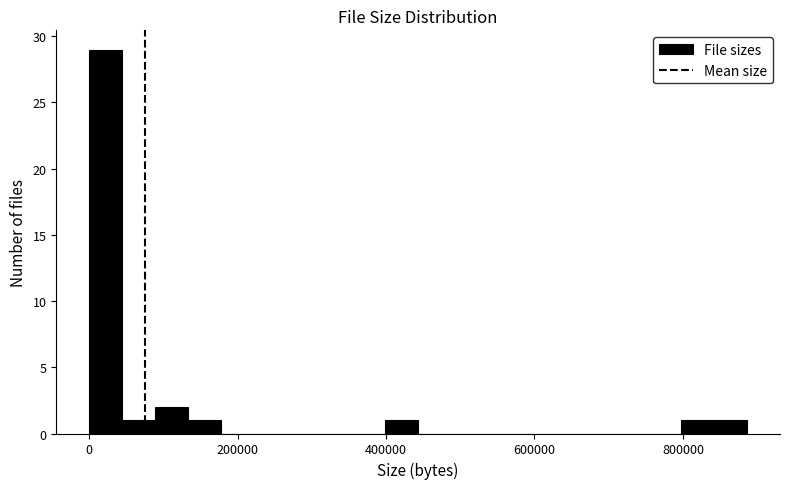

Read against the x-axis, roughly where is the centre of the tallest bar?

20000